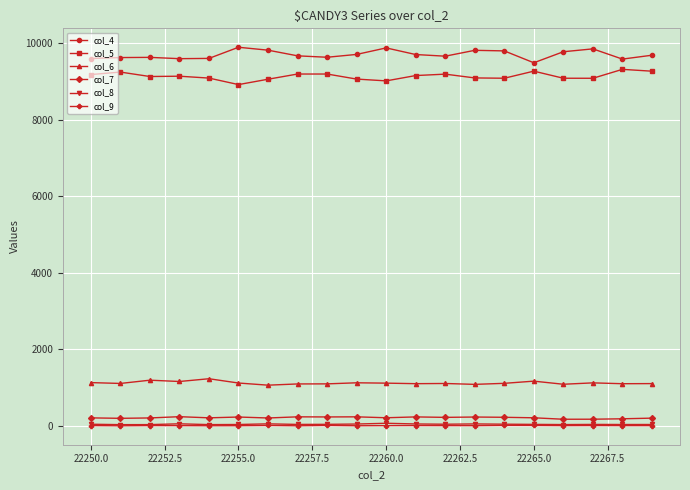

Does the chart display data point markers on the line(s)?

Yes